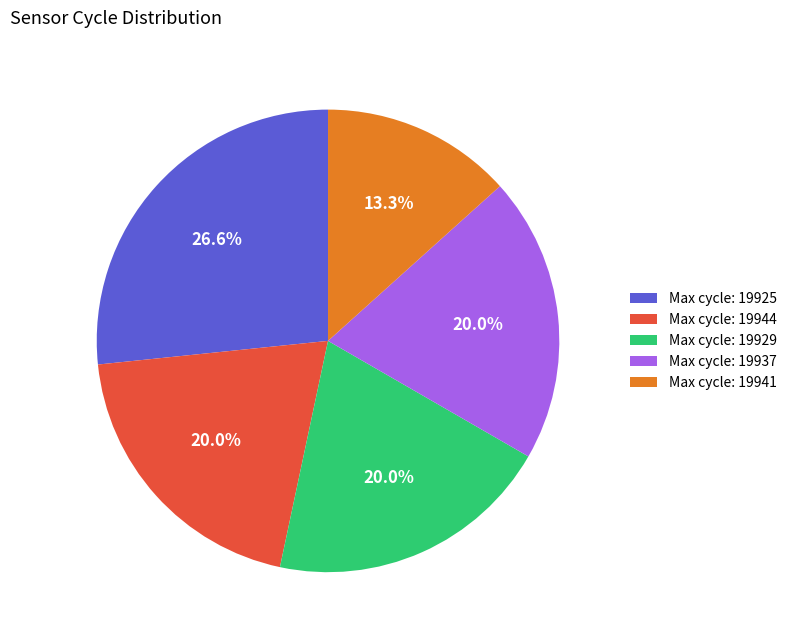

Is there any slice that represents more than half of the pie?

No